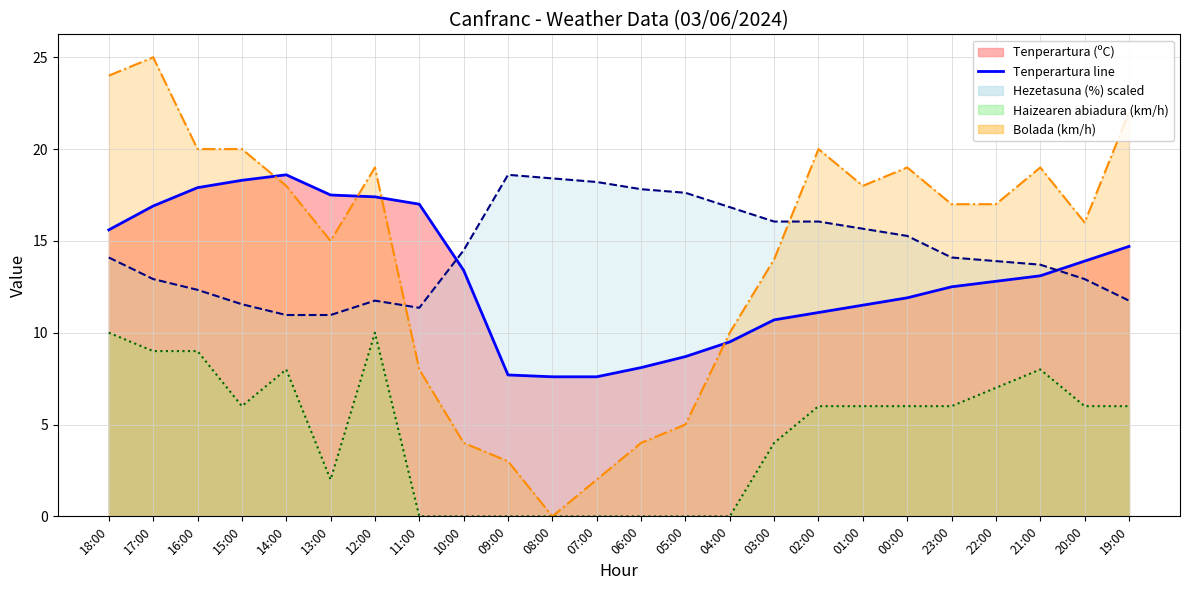

How many distinct data groups are displayed?

4